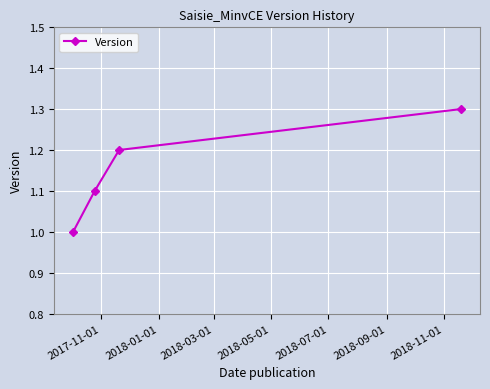

What is the difference between the maximum and second lowest values?

0.2